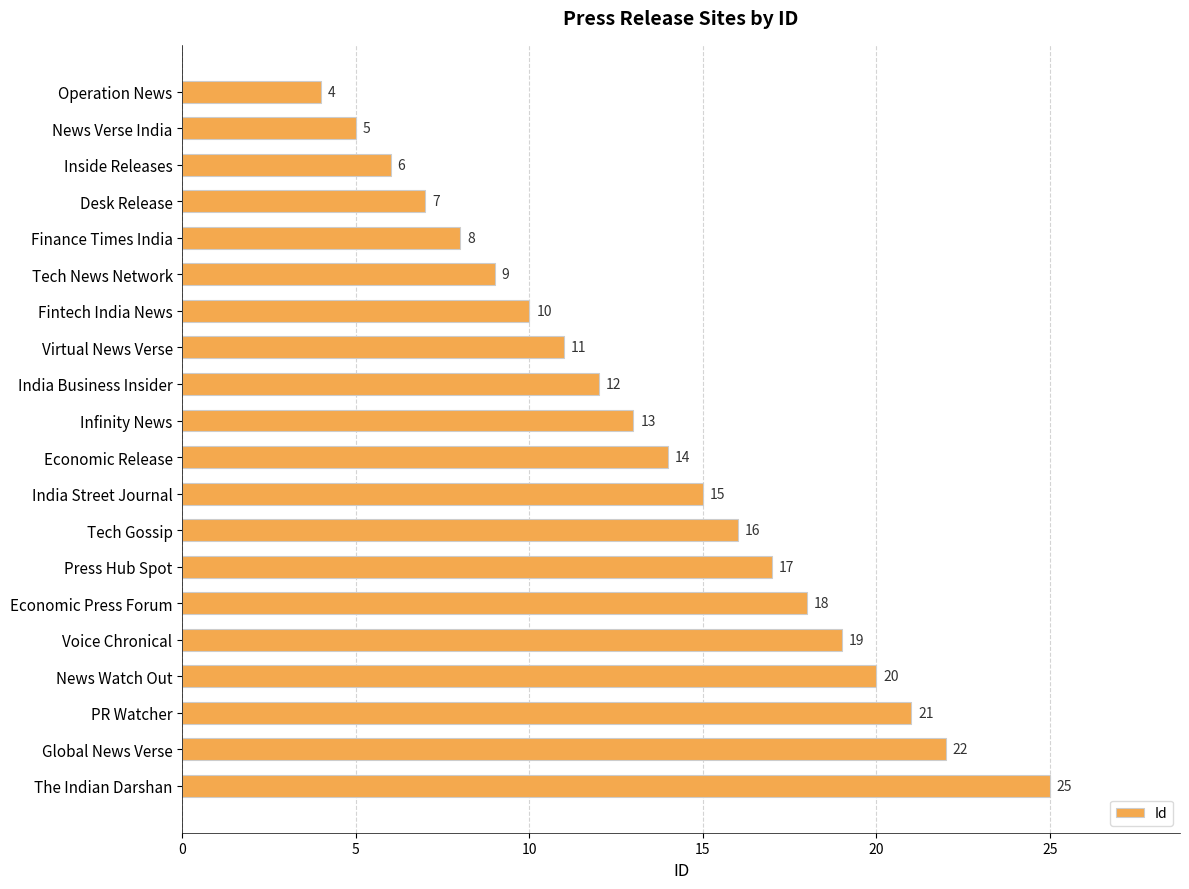

Which label corresponds to the largest value in the chart?

The Indian Darshan